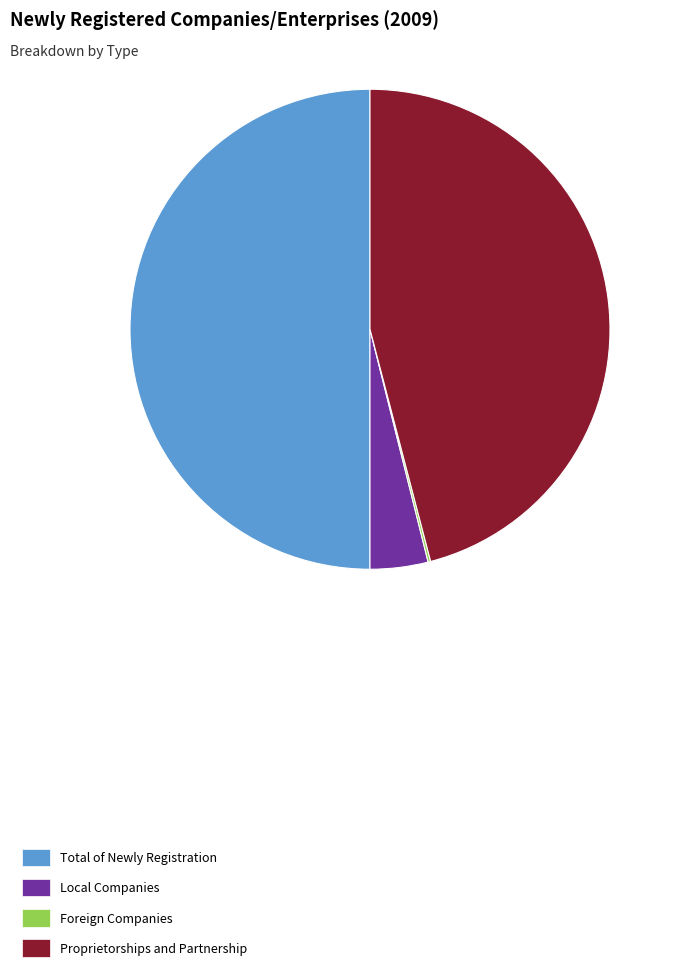

The Total of Newly Registration slice represents 37% of the pie. True or false?

False